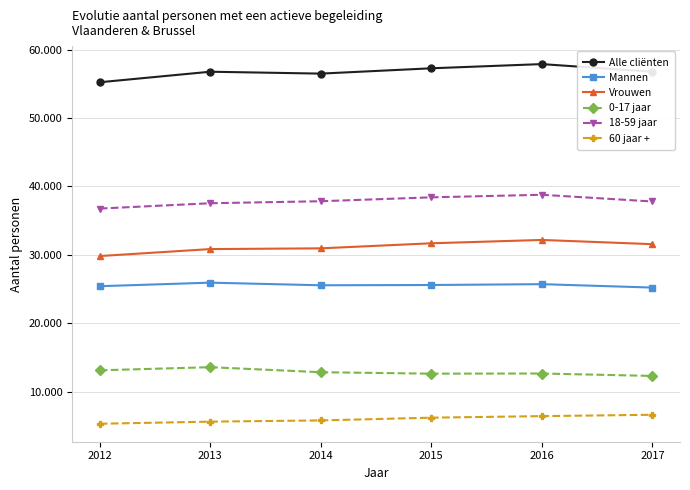

Is this an area chart (filled region under the line)?

No